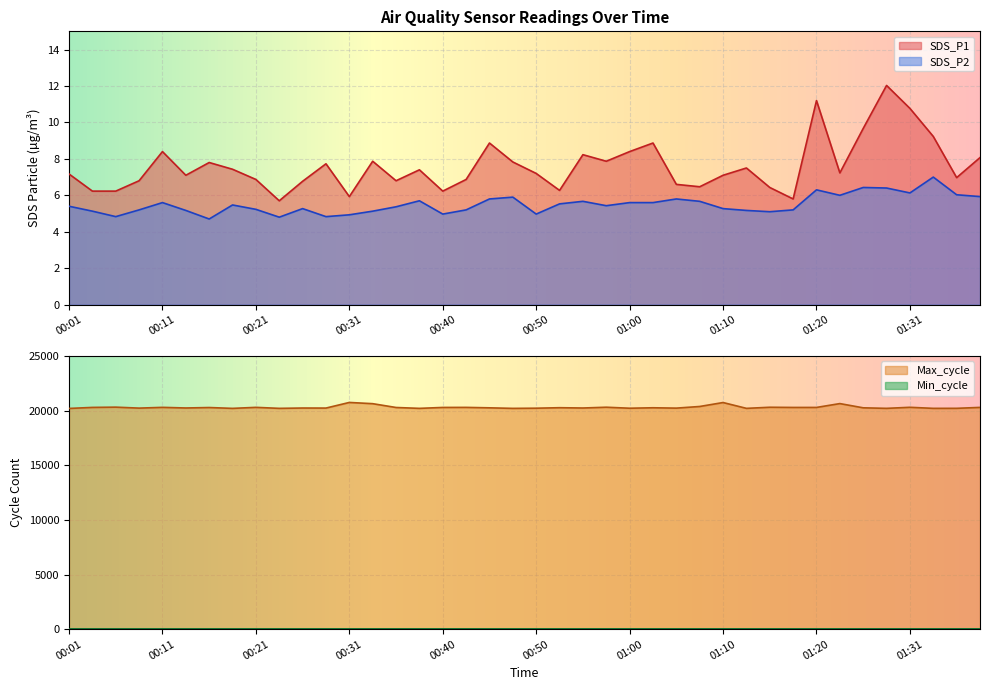

Reading left to right, extract all data points from this chart.

SDS_P1: 00:01=7.2	00:03=6.2	00:06=6.2	00:08=6.8	00:11=8.4	00:13=7.1	00:16=7.8	00:18=7.4	00:21=6.9	00:23=5.7	00:26=6.8	00:28=7.7	00:31=5.9	00:33=7.9	00:36=6.8	00:38=7.4	00:40=6.2	00:43=6.9	00:45=8.9	00:48=7.8	00:50=7.2	00:53=6.3	00:55=8.2	00:58=7.9	01:00=8.4	01:03=8.9	01:05=6.6	01:08=6.5	01:10=7.1	01:13=7.5	01:15=6.4	01:18=5.8	01:20=11.2	01:23=7.2	01:26=9.7	01:28=12.0	01:31=10.8	01:33=9.2	01:36=7.0	01:38=8.1
SDS_P2: 00:01=5.4	00:03=5.1	00:06=4.8	00:08=5.2	00:11=5.6	00:13=5.2	00:16=4.7	00:18=5.5	00:21=5.2	00:23=4.8	00:26=5.3	00:28=4.8	00:31=4.9	00:33=5.1	00:36=5.4	00:38=5.7	00:40=5.0	00:43=5.2	00:45=5.8	00:48=5.9	00:50=5.0	00:53=5.5	00:55=5.7	00:58=5.4	01:00=5.6	01:03=5.6	01:05=5.8	01:08=5.7	01:10=5.3	01:13=5.2	01:15=5.1	01:18=5.2	01:20=6.3	01:23=6.0	01:26=6.4	01:28=6.4	01:31=6.1	01:33=7.0	01:36=6.0	01:38=5.9
Min_cycle: 00:01=27.0	00:03=27.0	00:06=27.0	00:08=27.0	00:11=27.0	00:13=27.0	00:16=27.0	00:18=27.0	00:21=27.0	00:23=27.0	00:26=27.0	00:28=27.0	00:31=27.0	00:33=27.0	00:36=27.0	00:38=27.0	00:40=27.0	00:43=27.0	00:45=27.0	00:48=27.0	00:50=27.0	00:53=27.0	00:55=27.0	00:58=28.0	01:00=28.0	01:03=28.0	01:05=28.0	01:08=28.0	01:10=28.0	01:13=28.0	01:15=28.0	01:18=28.0	01:20=28.0	01:23=28.0	01:26=28.0	01:28=28.0	01:31=28.0	01:33=28.0	01:36=28.0	01:38=28.0
Max_cycle: 00:01=20193.0	00:03=20287.0	00:06=20311.0	00:08=20223.0	00:11=20292.0	00:13=20235.0	00:16=20276.0	00:18=20199.0	00:21=20292.0	00:23=20201.0	00:26=20231.0	00:28=20227.0	00:31=20741.0	00:33=20629.0	00:36=20280.0	00:38=20200.0	00:40=20284.0	00:43=20289.0	00:45=20249.0	00:48=20199.0	00:50=20215.0	00:53=20260.0	00:55=20233.0	00:58=20304.0	01:00=20213.0	01:03=20254.0	01:05=20222.0	01:08=20372.0	01:10=20733.0	01:13=20201.0	01:15=20301.0	01:18=20284.0	01:20=20285.0	01:23=20637.0	01:26=20250.0	01:28=20201.0	01:31=20297.0	01:33=20201.0	01:36=20204.0	01:38=20288.0